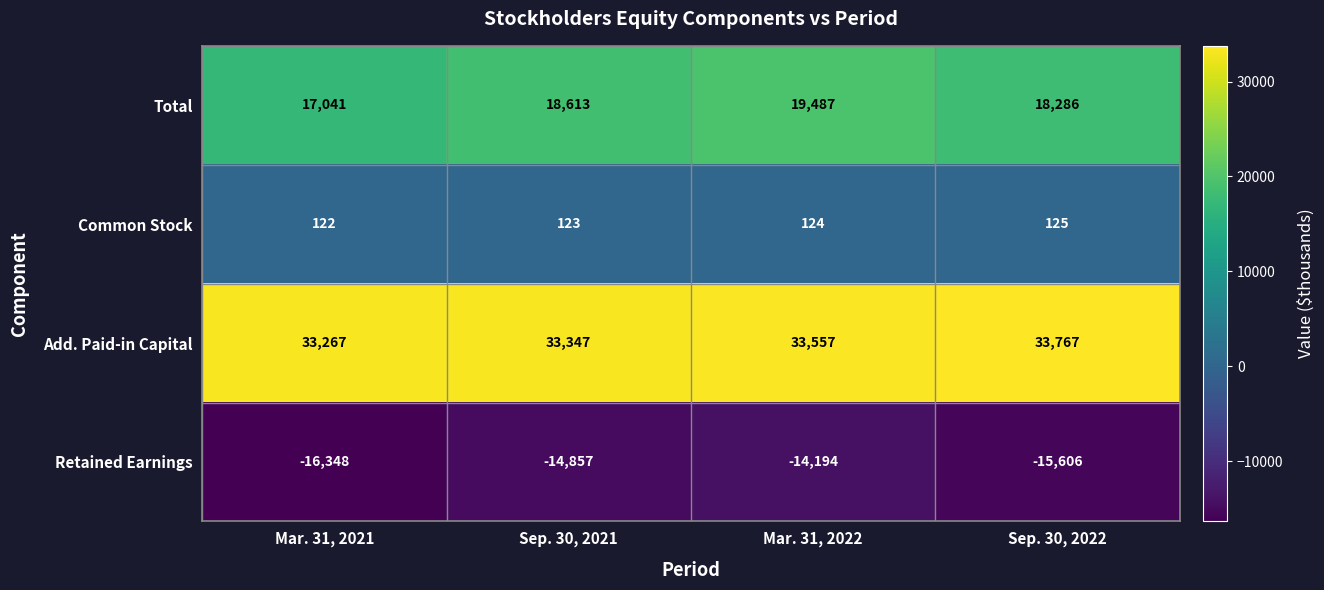

Which label corresponds to the smallest value in the chart?

Mar. 31, 2021